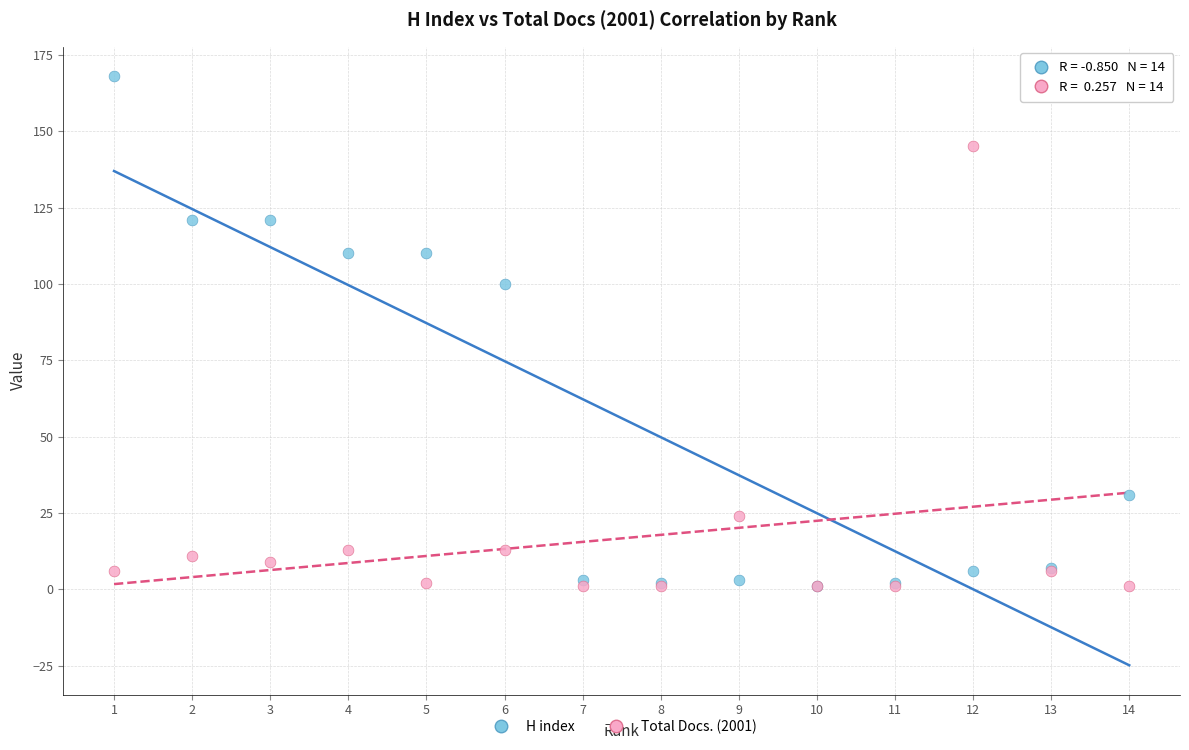

Which series contains the highest Y value?

H index